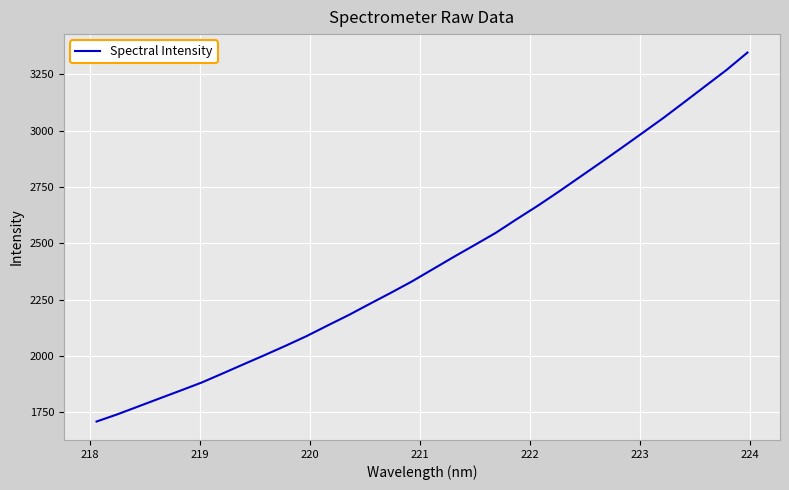

What is the greatest value displayed?

3347.3